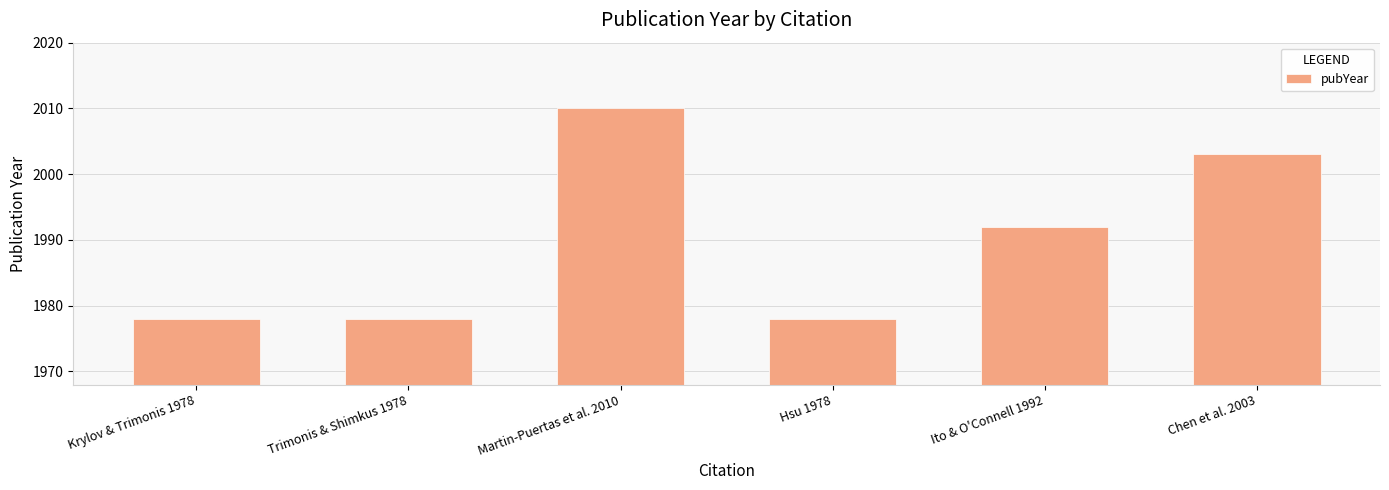

Which label corresponds to the largest value in the chart?

Martin-Puertas et al. 2010